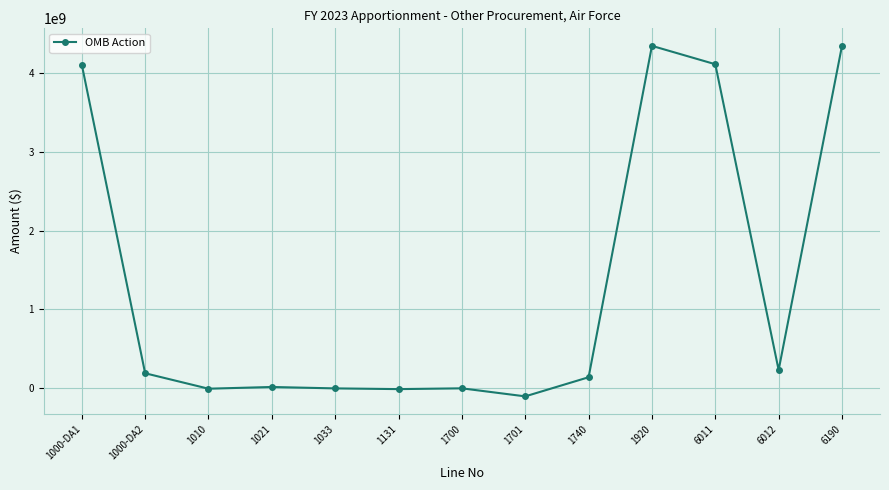

How many categories are shown in the chart?

13